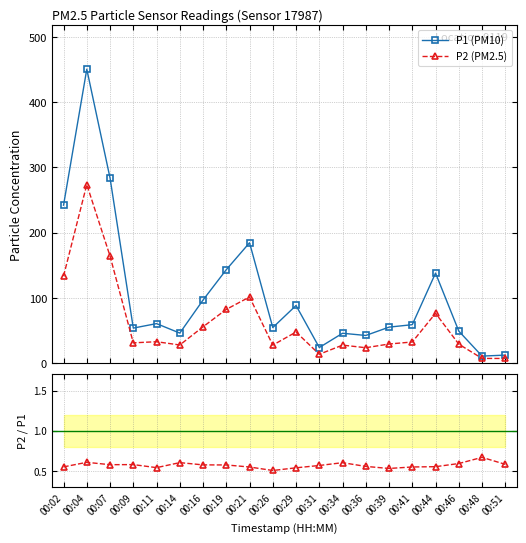

How many lines are shown in the chart?

3